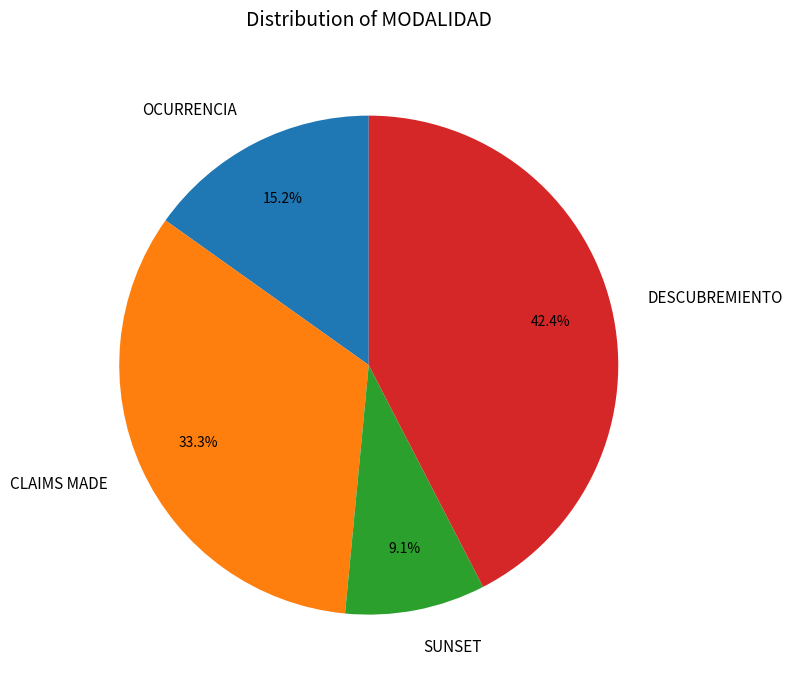

What percentage is the CLAIMS MADE slice, to the nearest percent?

33%